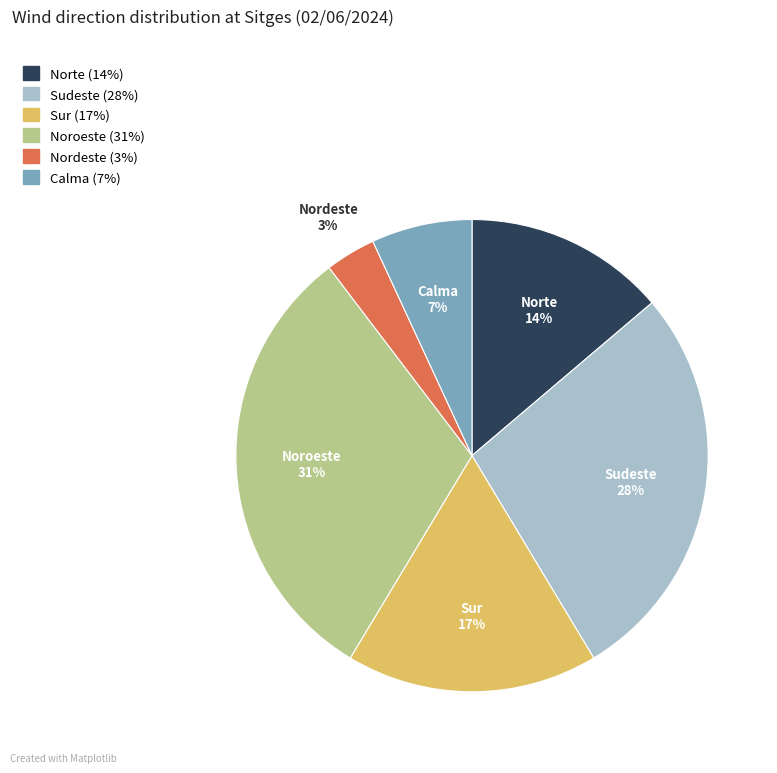

Between Sur and Noroeste, which is larger?

Noroeste